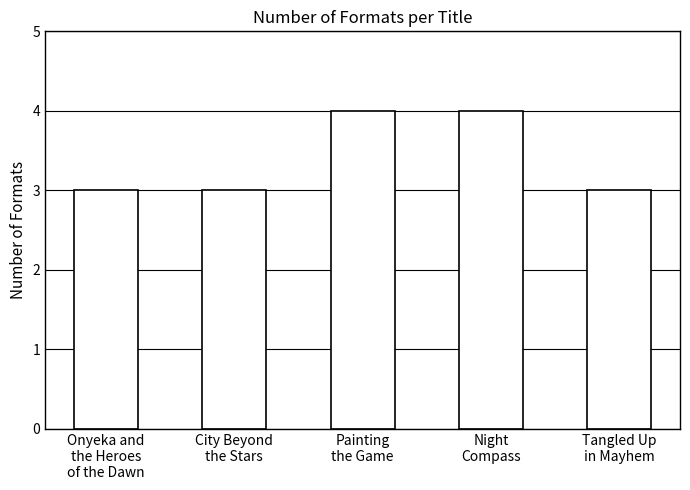

What is the label of the 1st bar from the left?

Onyeka and
the Heroes
of the Dawn